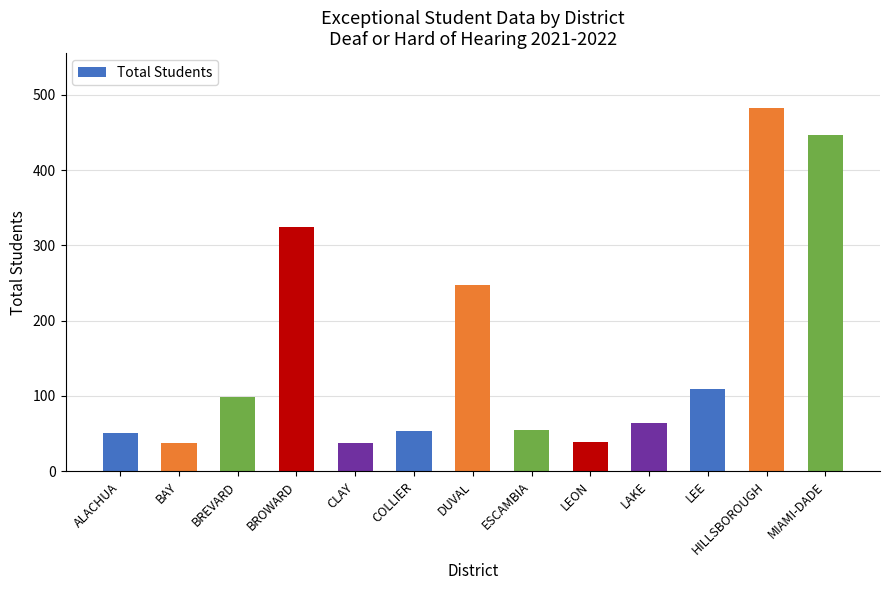

What is the ratio of the value at ESCAMBIA to the value at BREVARD?

0.6